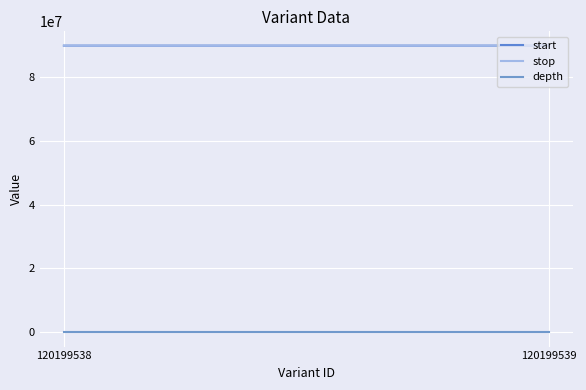

The value of stop at 120199539 is 89843975. True or false?

True